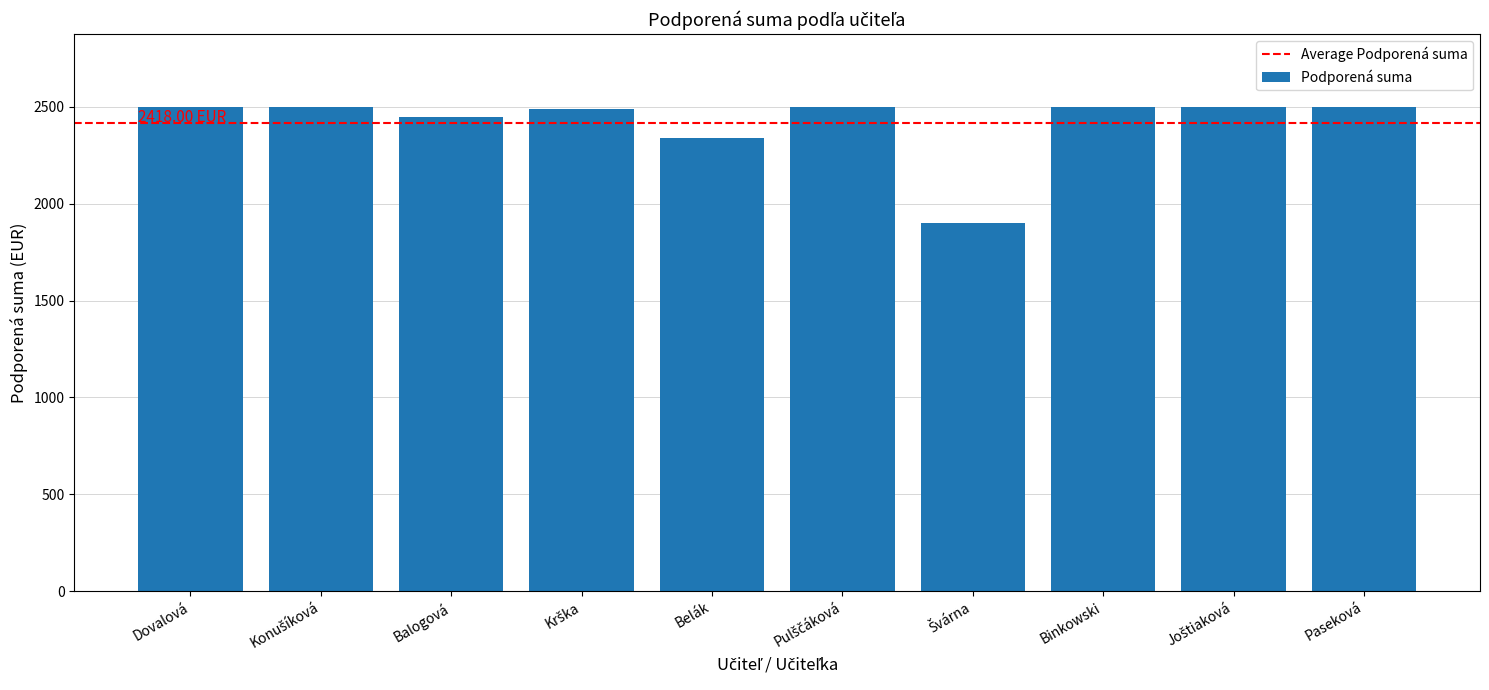

What is the average value?

2418